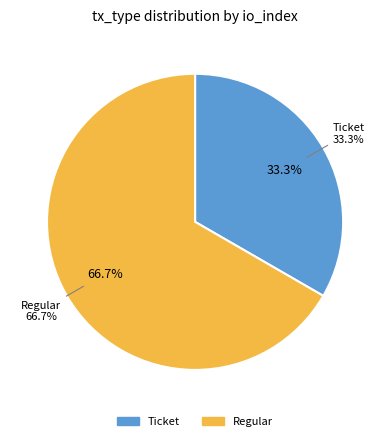

Count the number of slices in the pie.

2